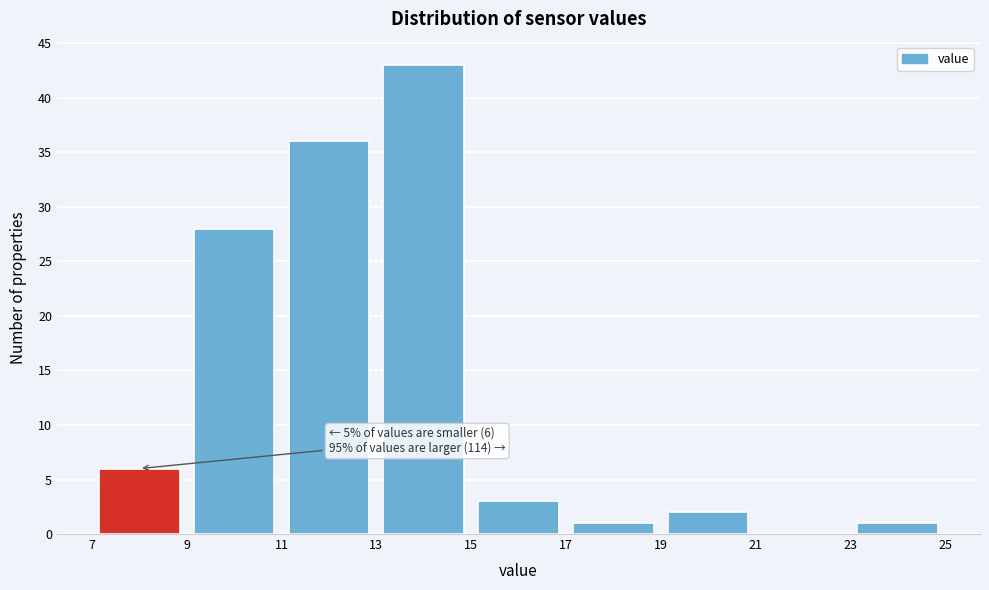

Which range on the x-axis has the tallest bar?

13 to 15